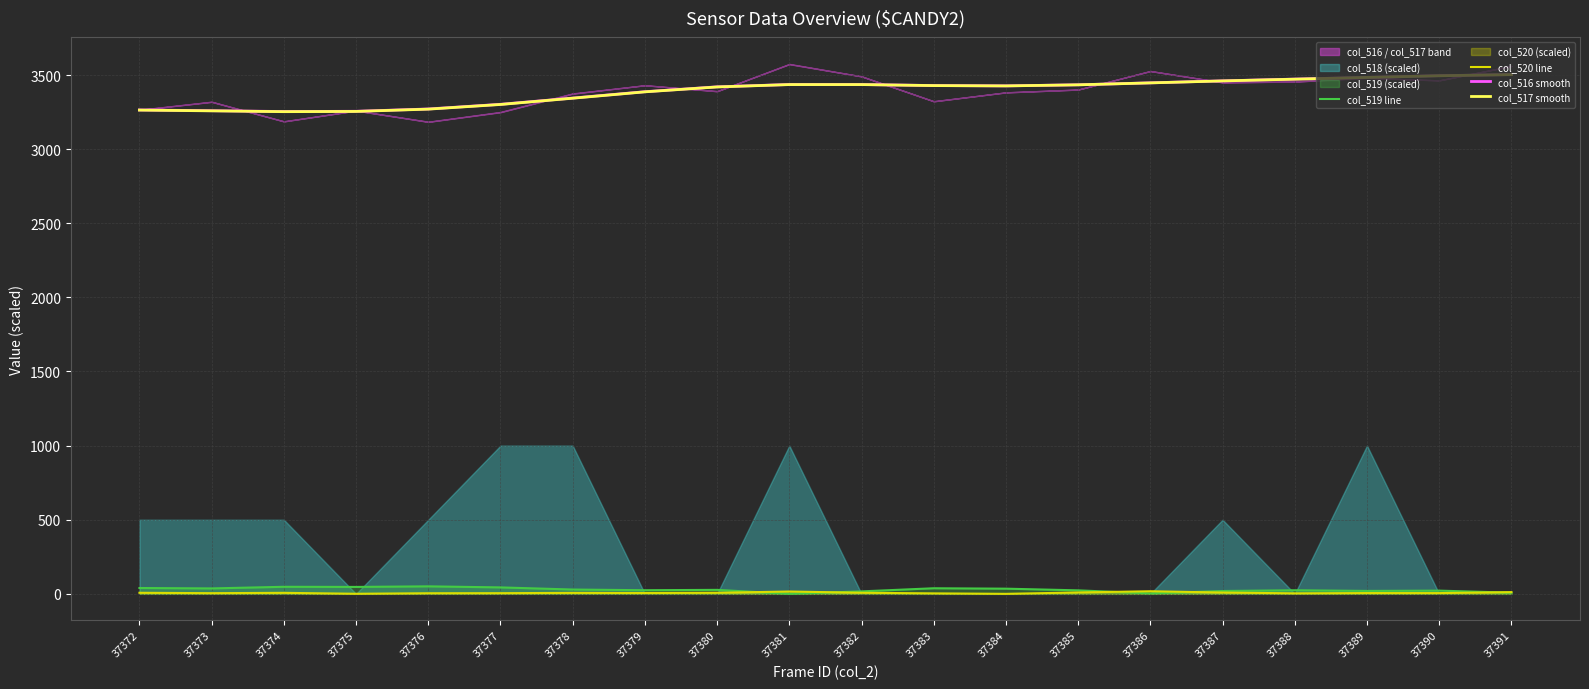

The col_520 line series shows 7.6 at 37390. True or false?

False